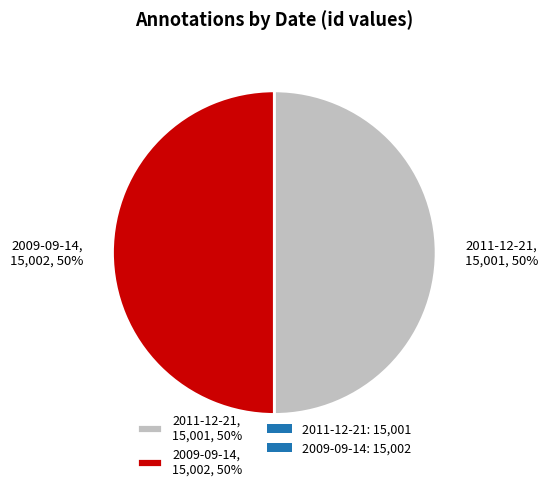

The 2011-12-21 slice represents 50% of the pie. True or false?

True